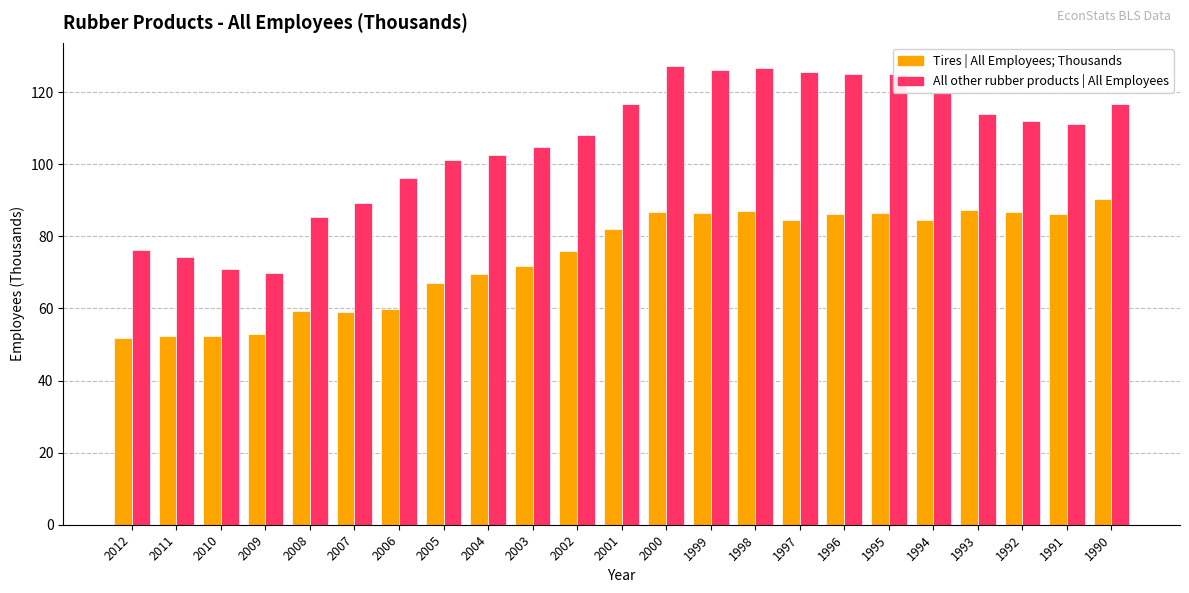

How many bars are there in total?

46